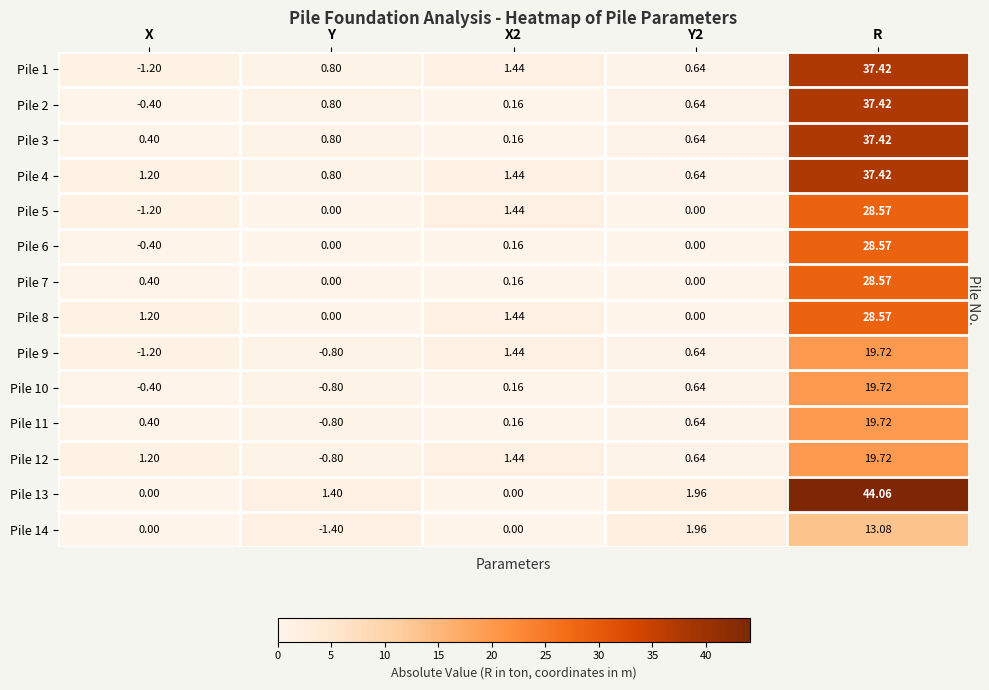

Which category has the highest value across all series?

R